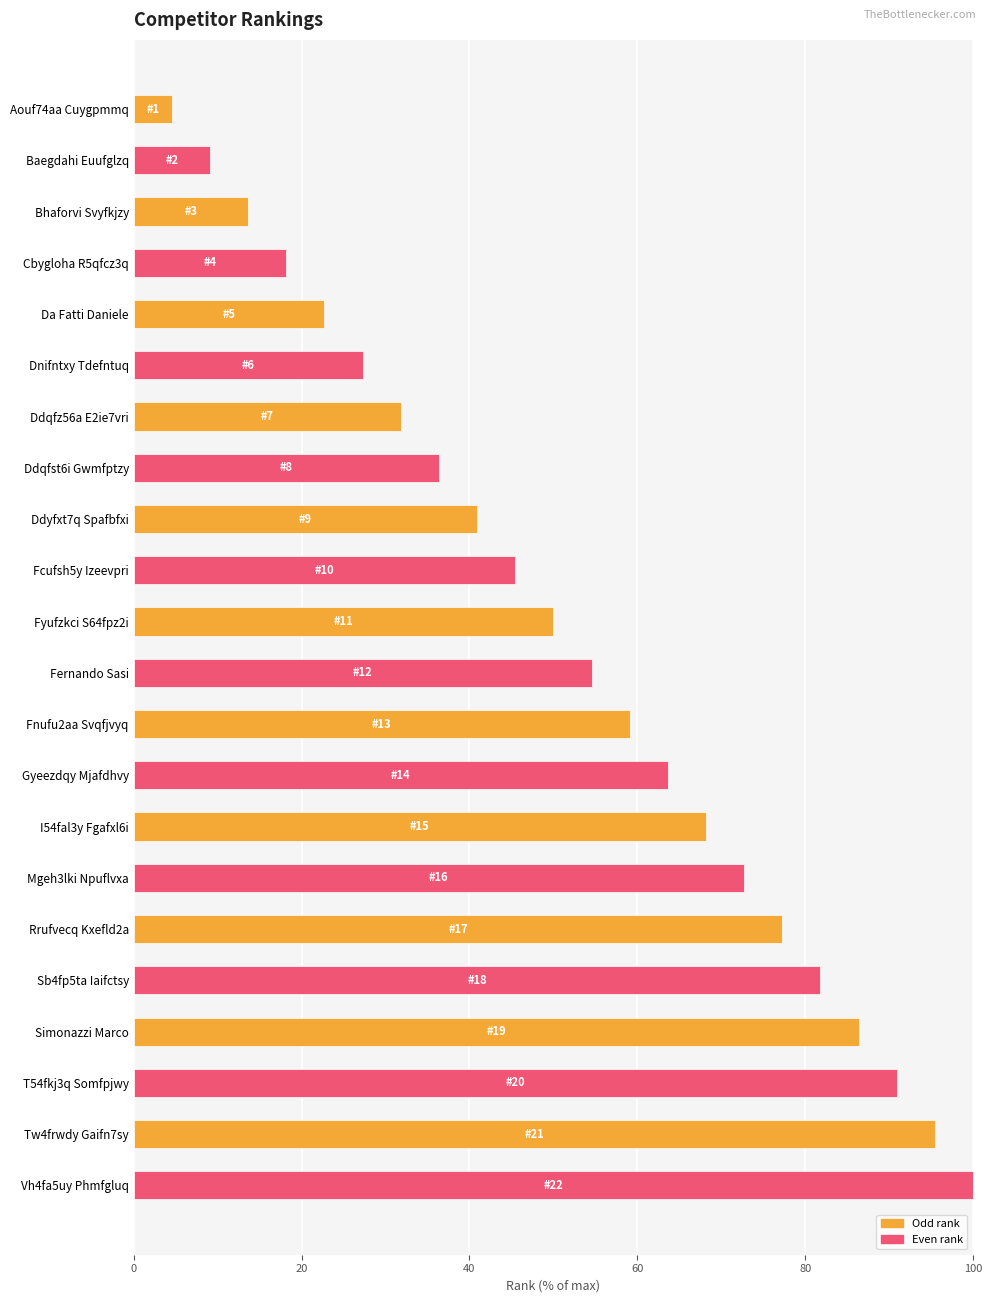

Which has a higher value, Fnufu2aa Svqfjvyq or Bhaforvi Svyfkjzy?

Fnufu2aa Svqfjvyq